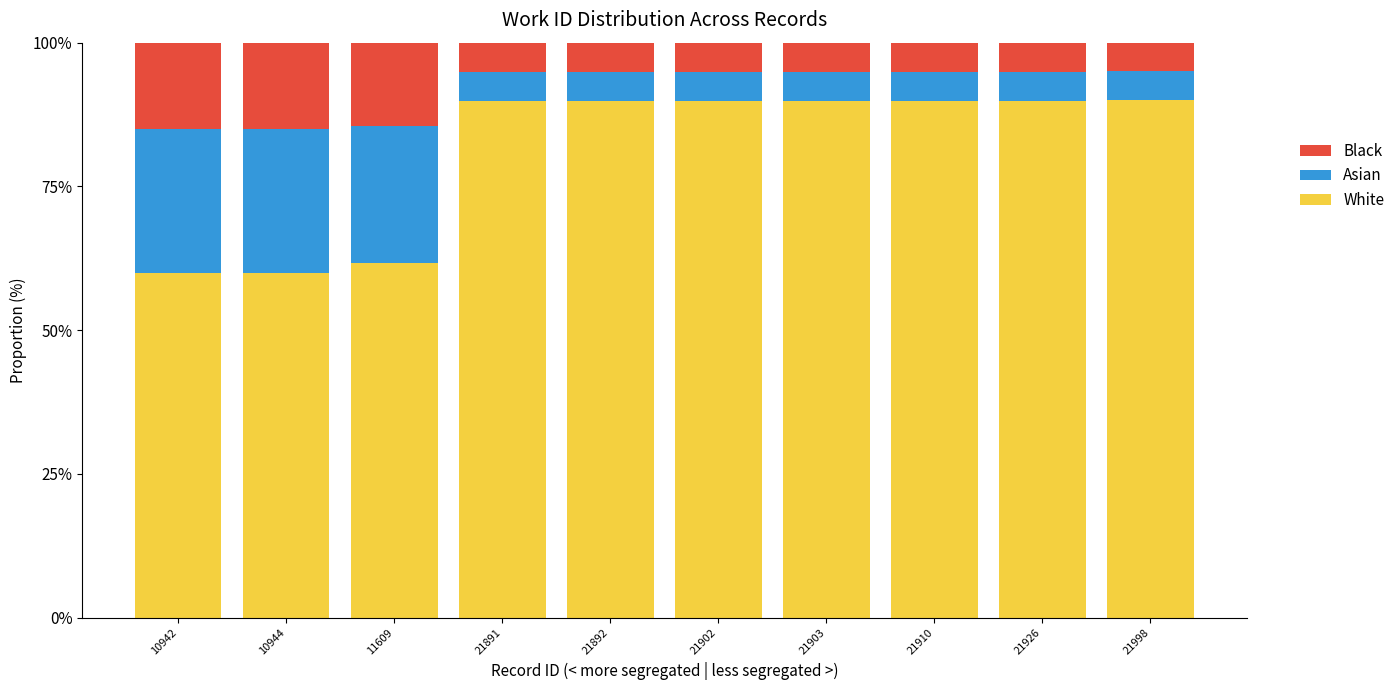

What are all the series names shown in the legend?

Black, Asian, White